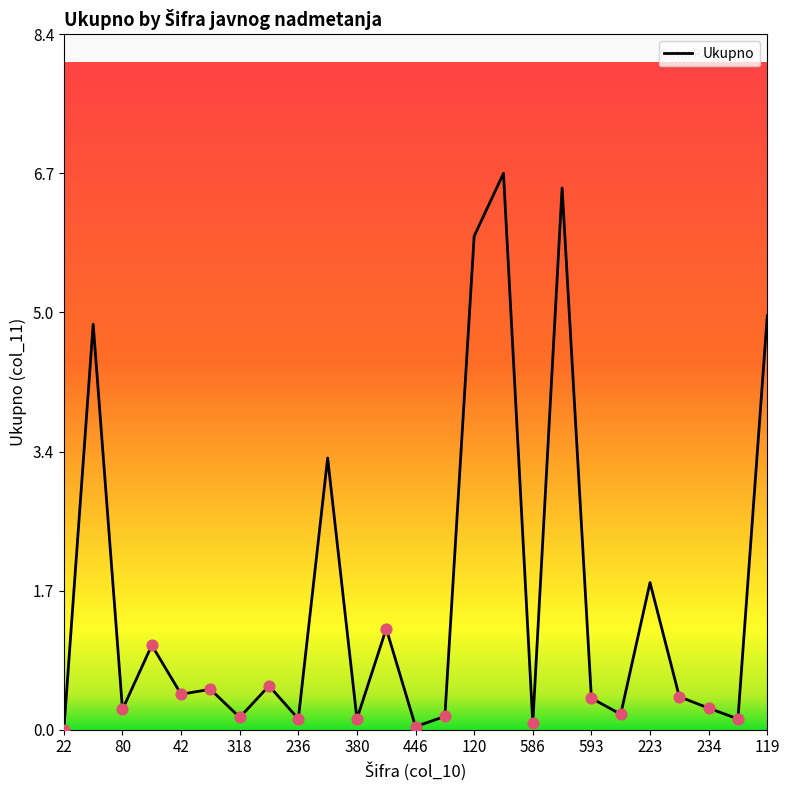

What is the maximum value shown in the chart?

6.7